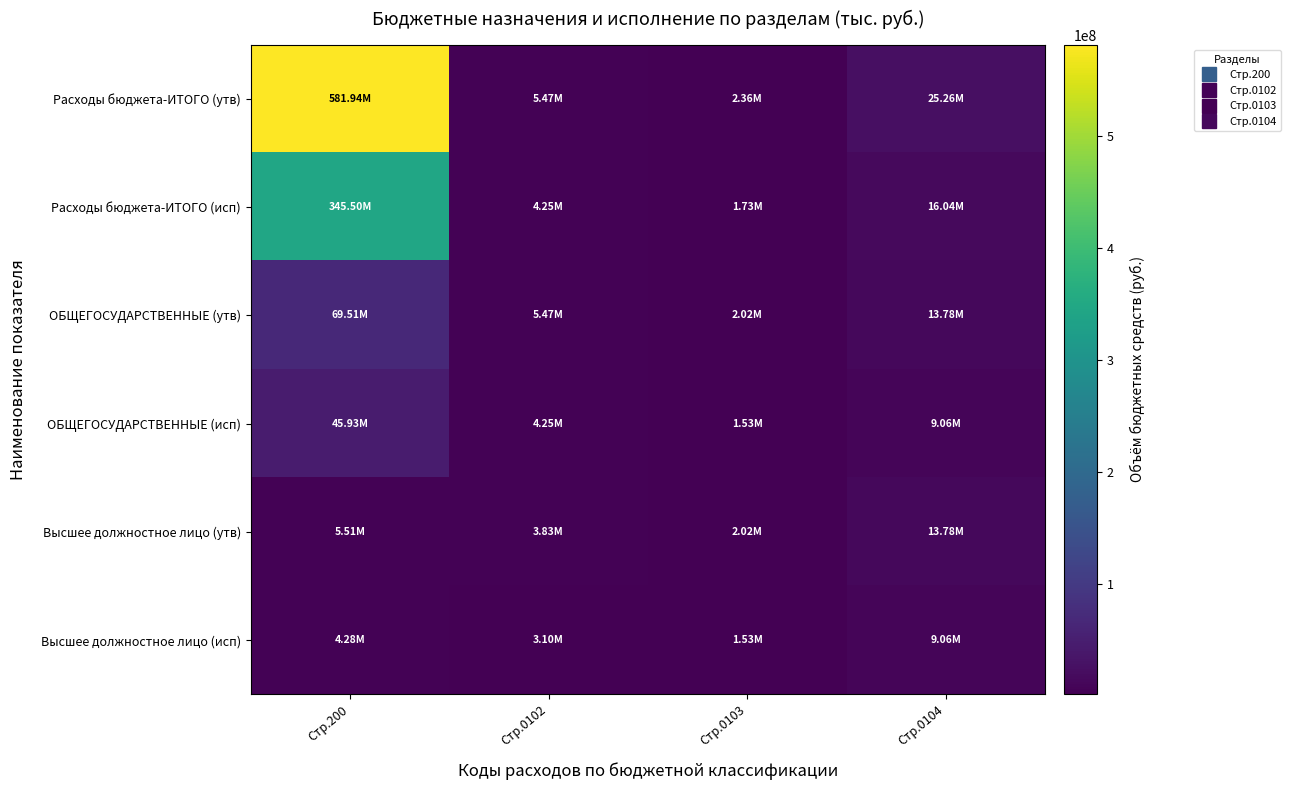

Which label corresponds to the smallest value in the chart?

Стр.0103